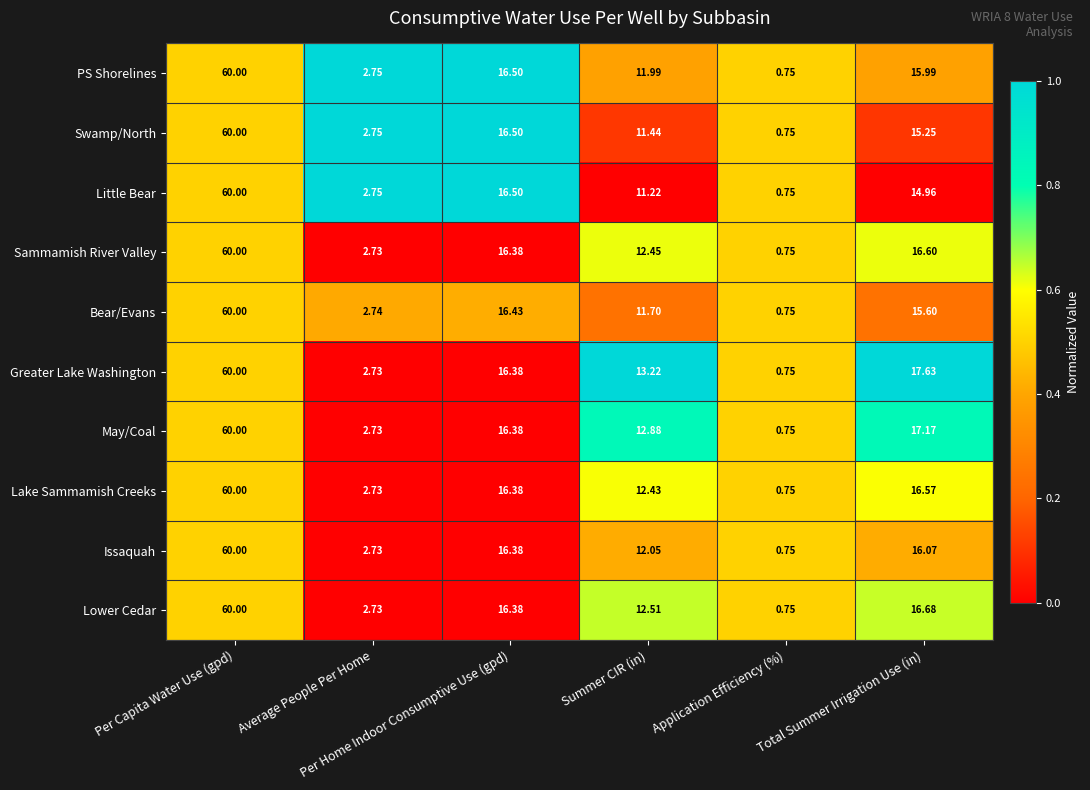

Which series has the largest total across all categories?

Greater Lake Washington